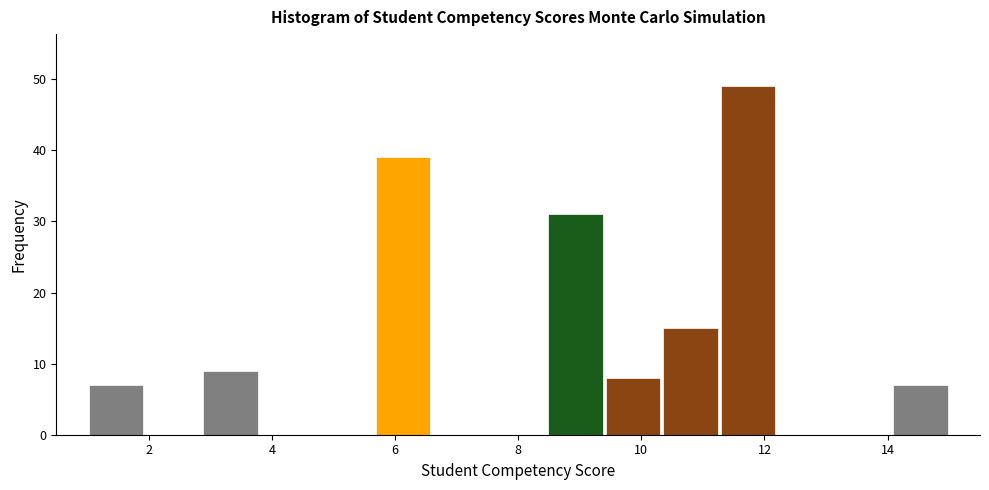

How tall is the bar that spans 14.0 to 15.0 on the x-axis? Neither the bar edges nor the heights are printed on the chart, so give them approximately, as read against the axes.

7